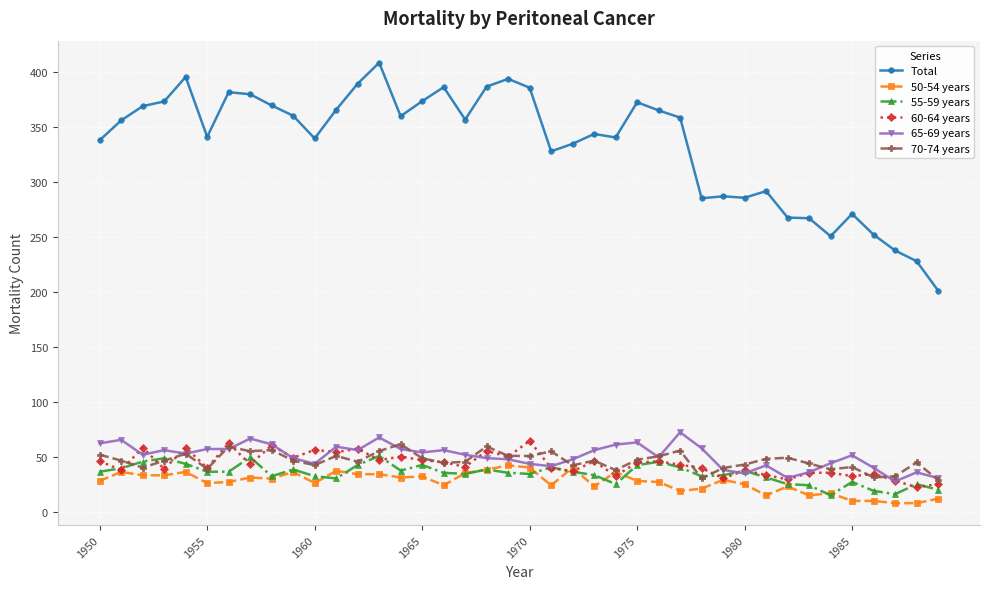

How many data points does each series have?

40